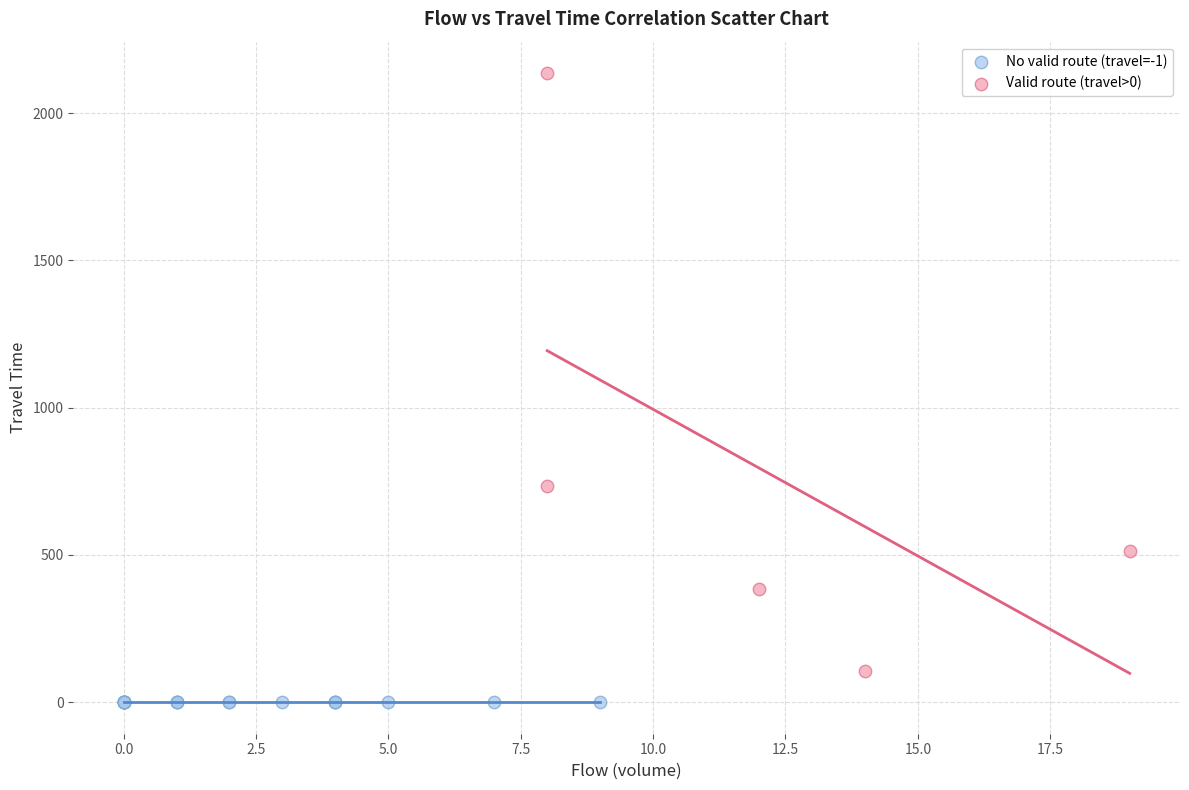

Which series reaches the maximum Y coordinate?

Valid route (travel>0)